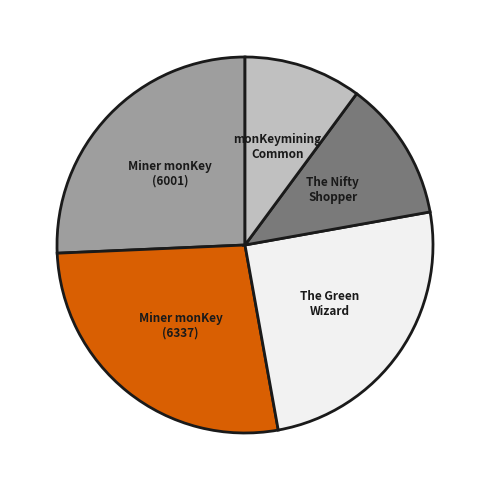

Does any single category account for the majority?

No